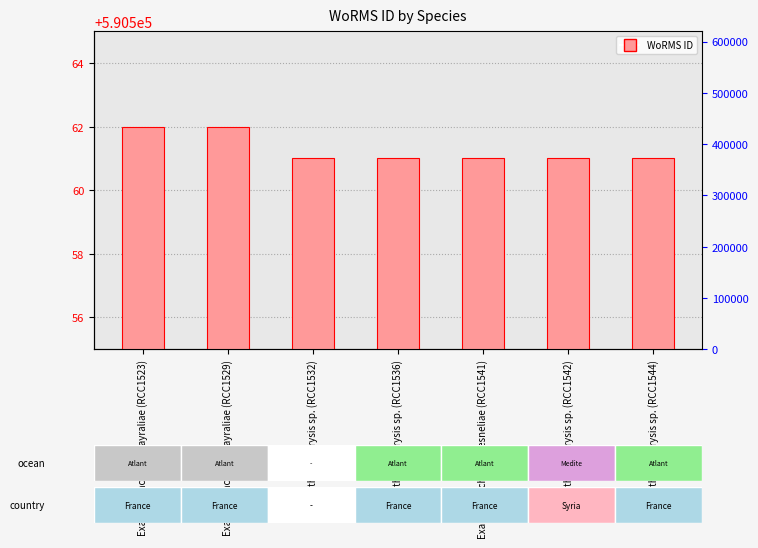

Between Exanthemachrysis sp. (RCC1536) and Exanthemachrysis gayraliae (RCC1523), which is larger?

Exanthemachrysis gayraliae (RCC1523)